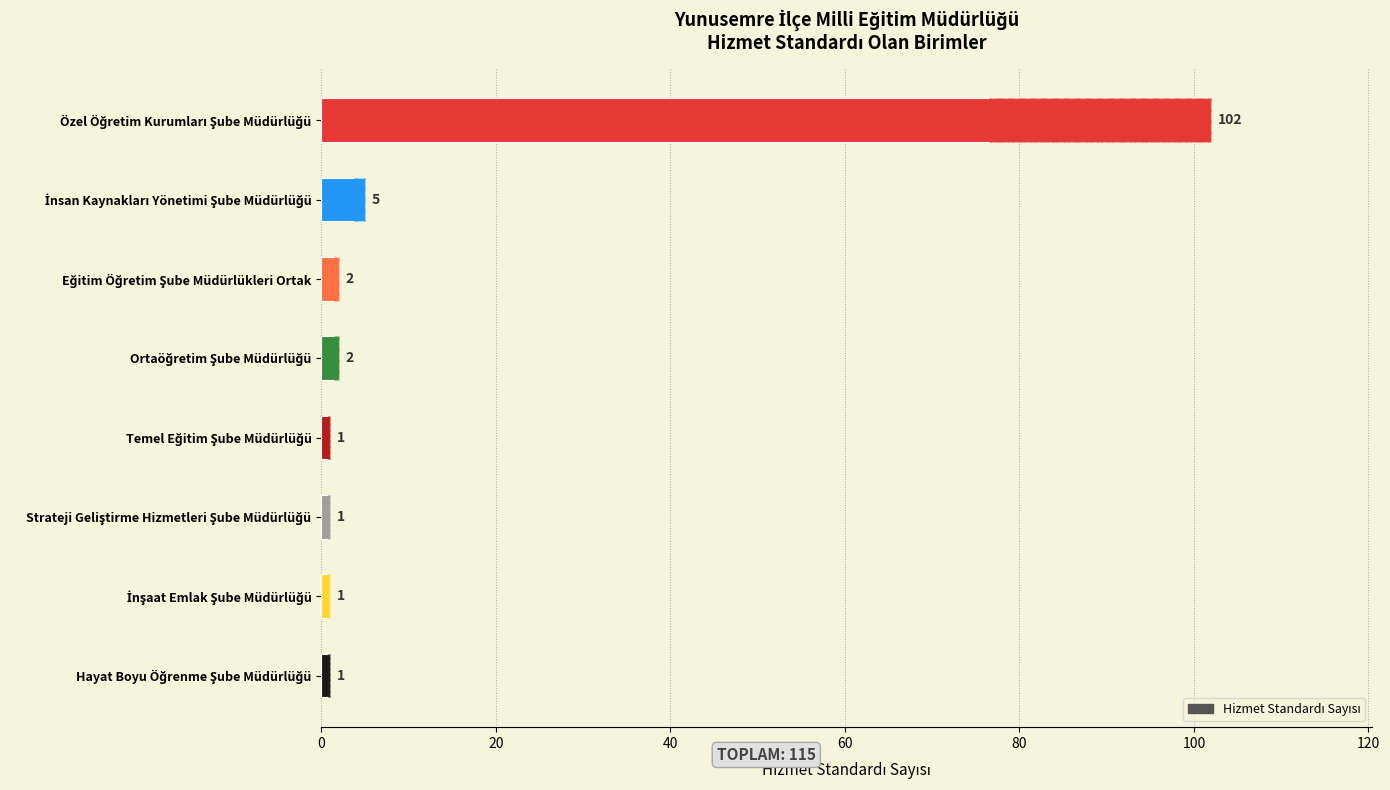

What is the sum of all values?

115